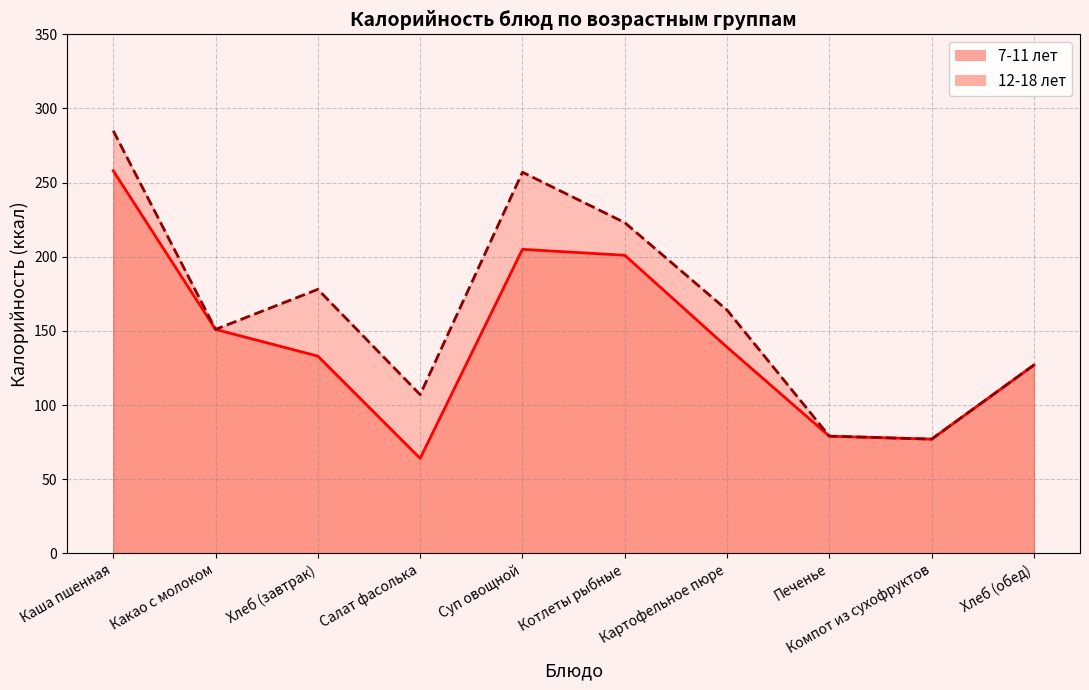

List the series in order of their peak value, highest first.

12-18 лет, 7-11 лет